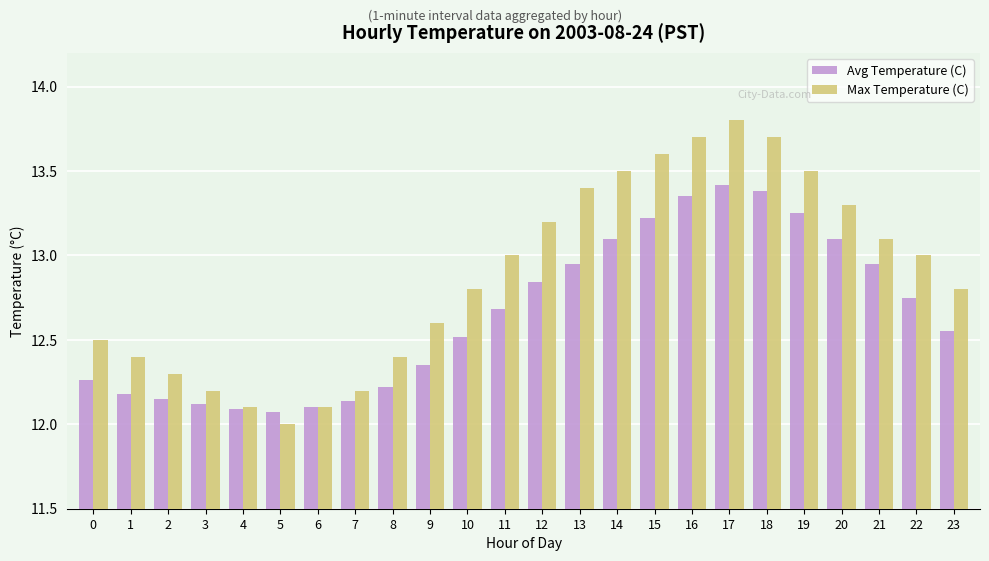

Rank the series at 22 from lowest to highest value.

Avg Temperature (C), Max Temperature (C)